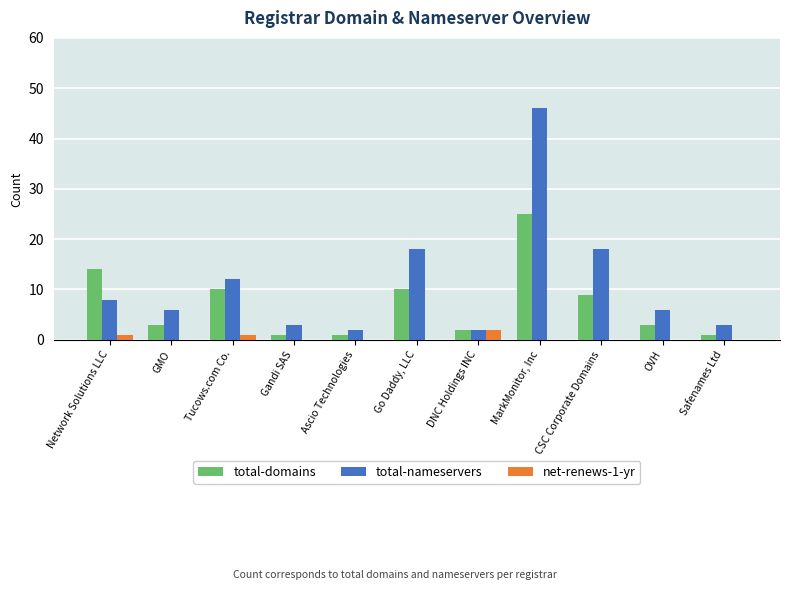

Which series has the largest range (max minus min)?

total-nameservers